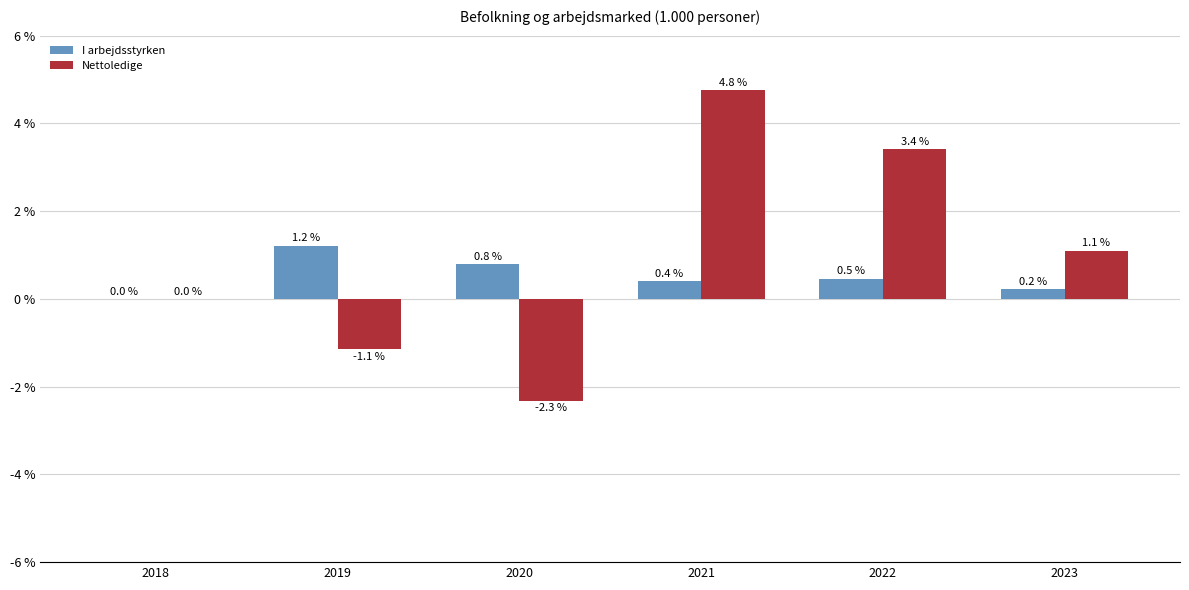

How many series are shown in this chart?

2